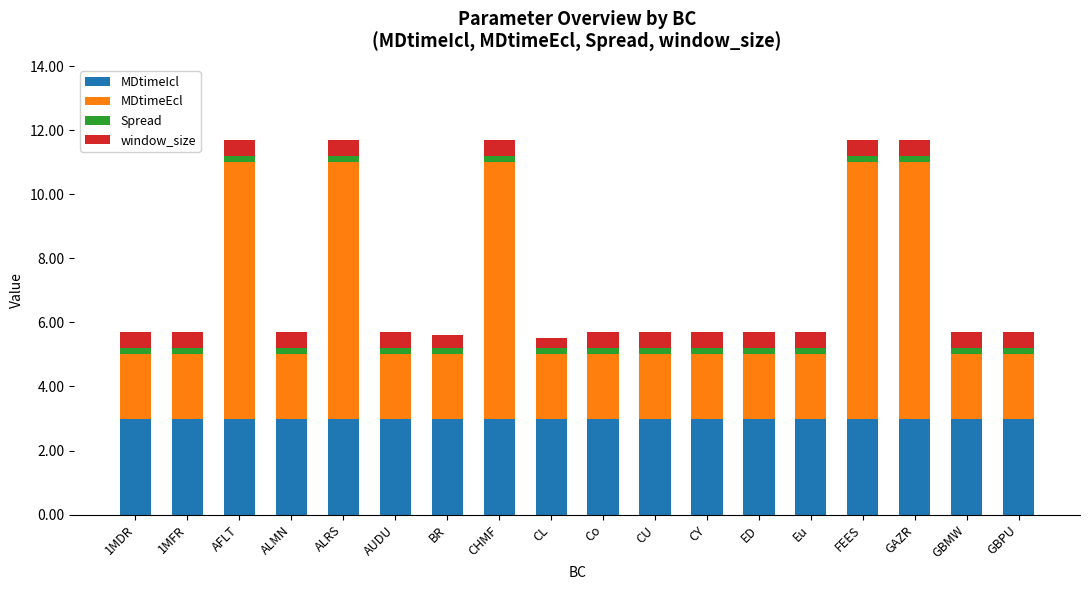

The value of MDtimeIcl at FEES is 3.0. True or false?

True